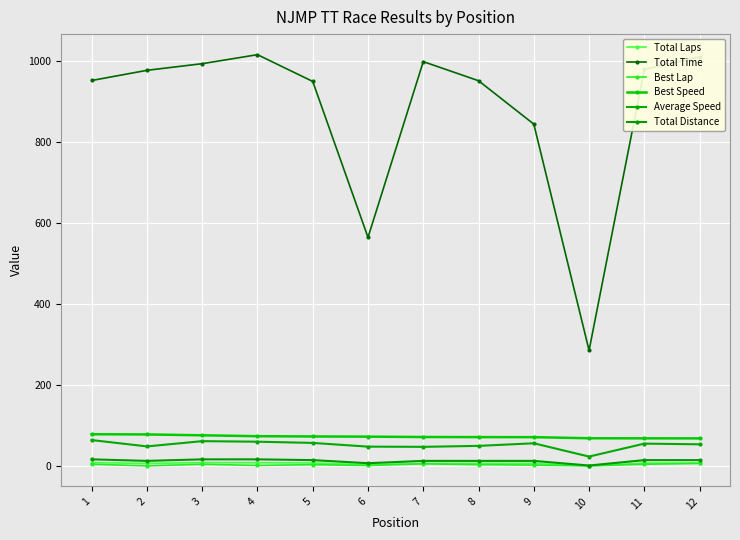

Rank the categories by Best Lap value from highest to lowest.

12, 7, 1, 3, 11, 5, 8, 9, 4, 6, 2, 10